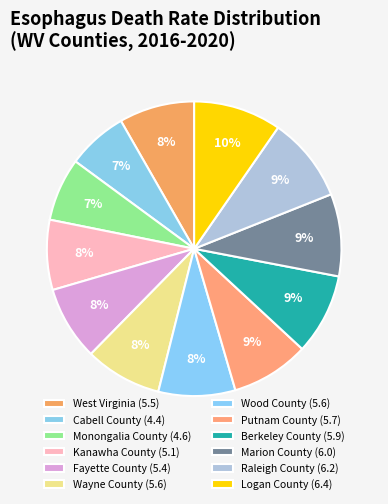

Do West Virginia and Monongalia County together represent more than half of the pie?

No